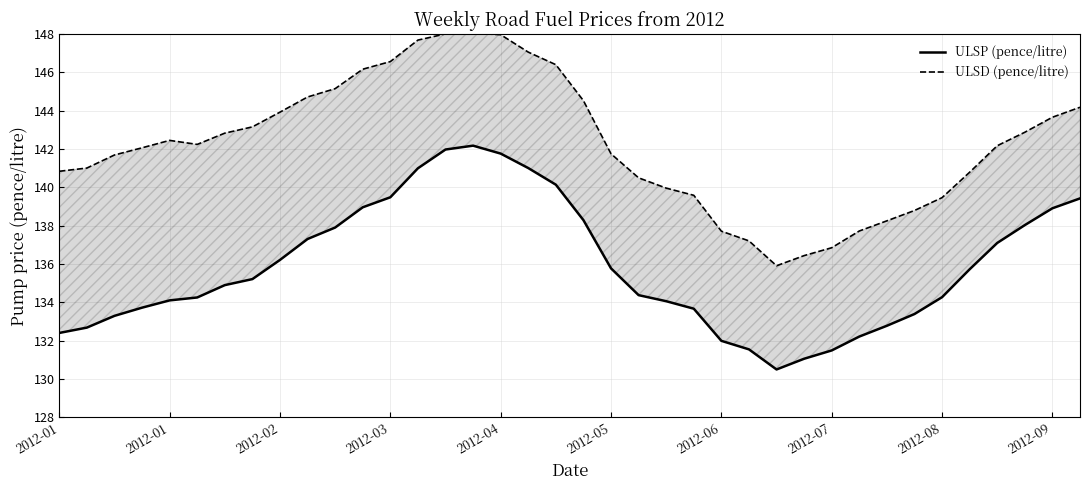

True or false: ULSP (pence/litre) and ULSD (pence/litre) cross at least once.

False